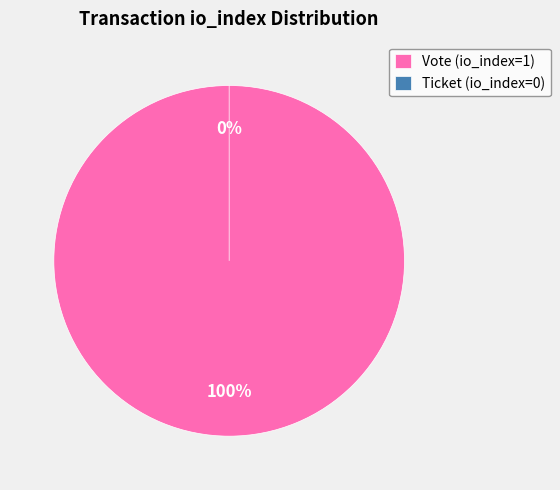

To the nearest percent, what is the average slice percentage?

50%